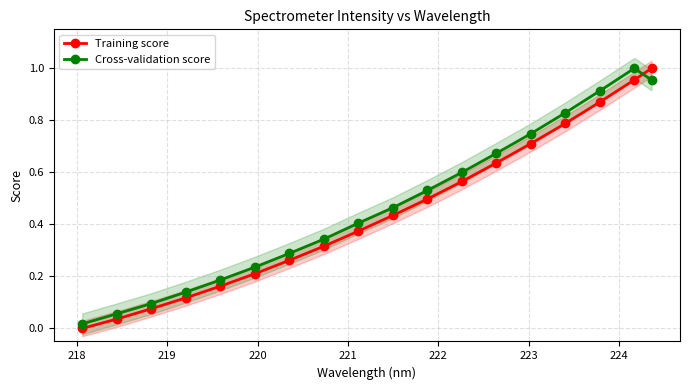

True or false: Cross-validation score has more than 1 points higher than both neighbors.

False